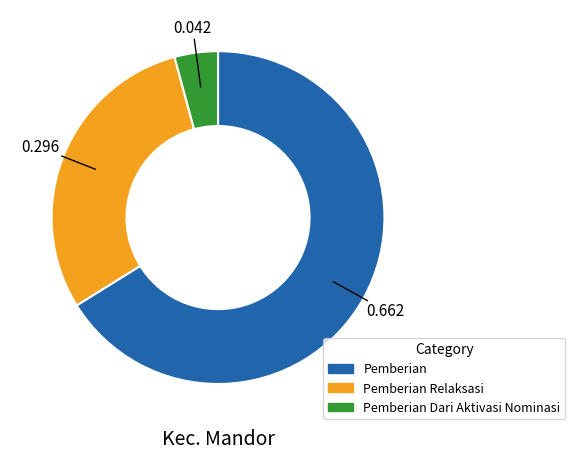

Is there any slice that represents more than half of the pie?

Yes